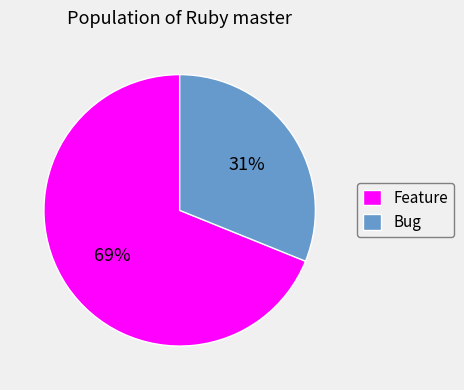

How many slices are in this pie chart?

2